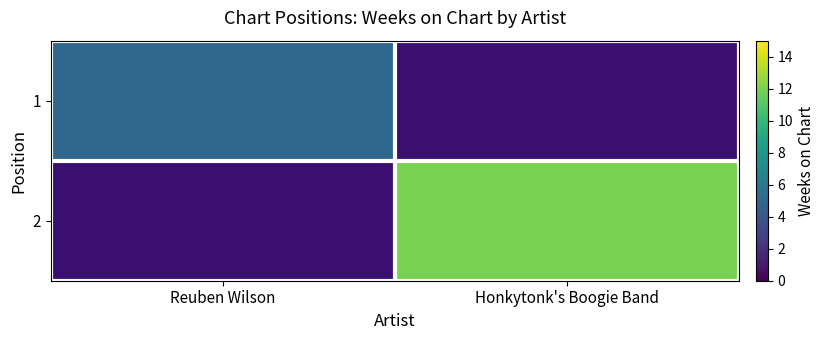

Reading left to right, what are all the values shown in this chart?

1: Reuben Wilson=5	Honkytonk's Boogie Band=0
2: Reuben Wilson=0	Honkytonk's Boogie Band=12